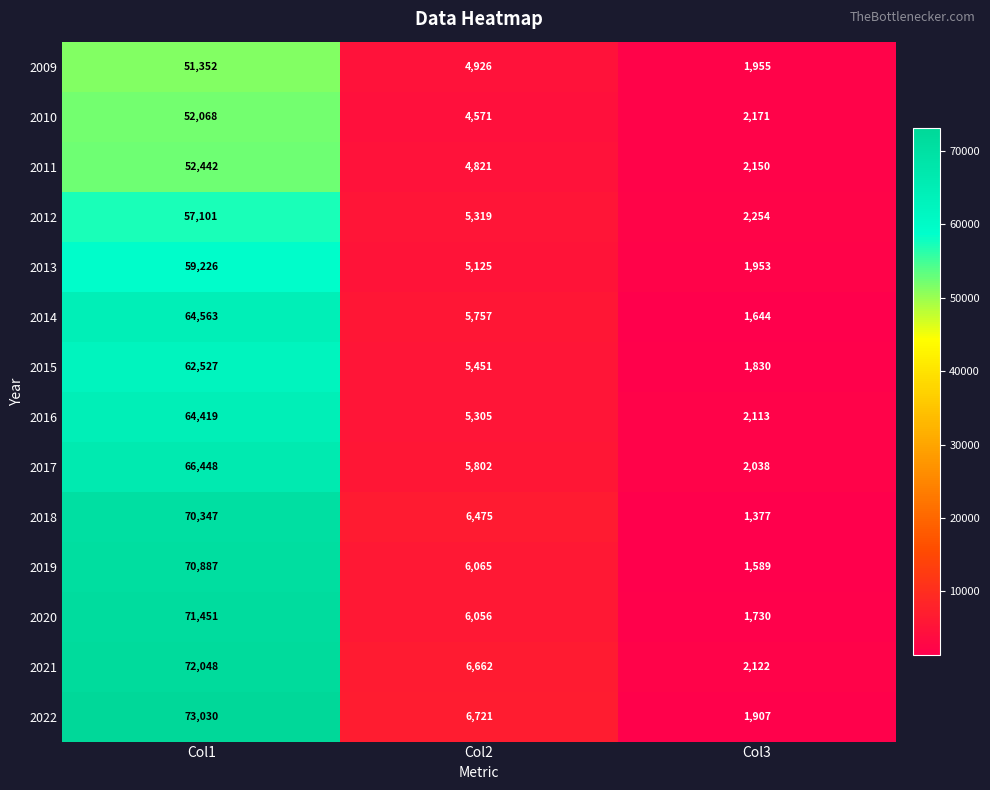

What is the sum of all 2015 values?

69808